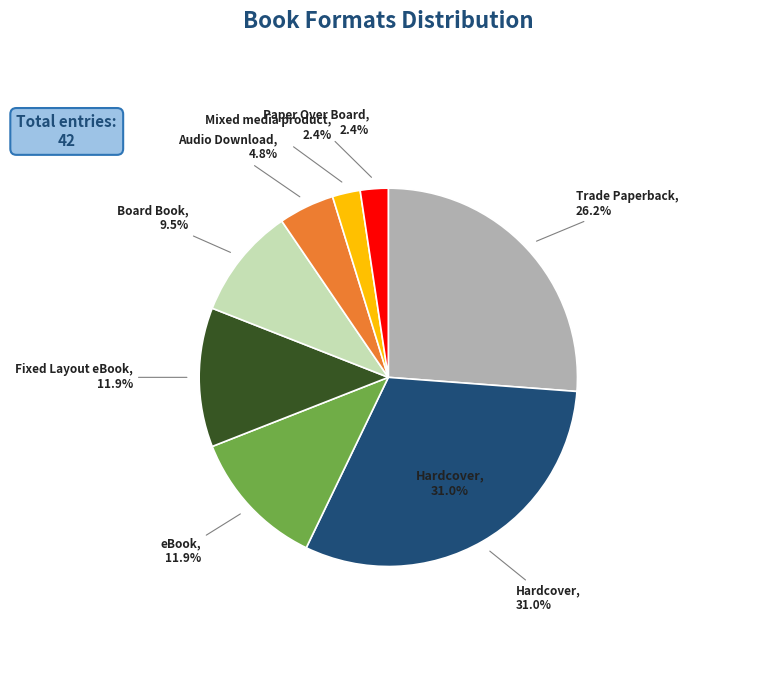

To the nearest percent, what is the combined percentage of Fixed Layout eBook and eBook?

24%